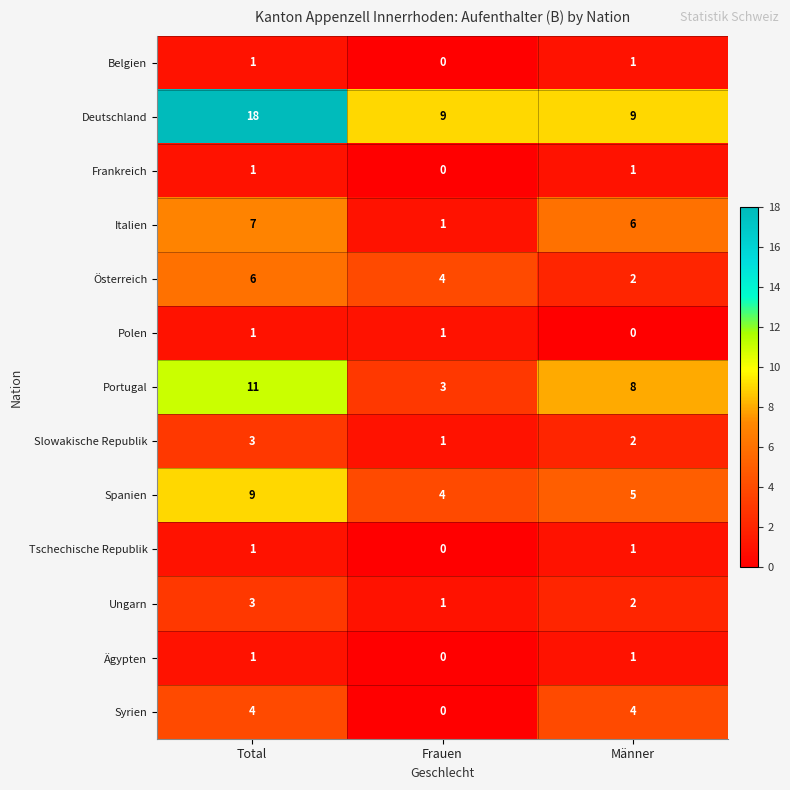

What is the total value across all series at Männer?

42